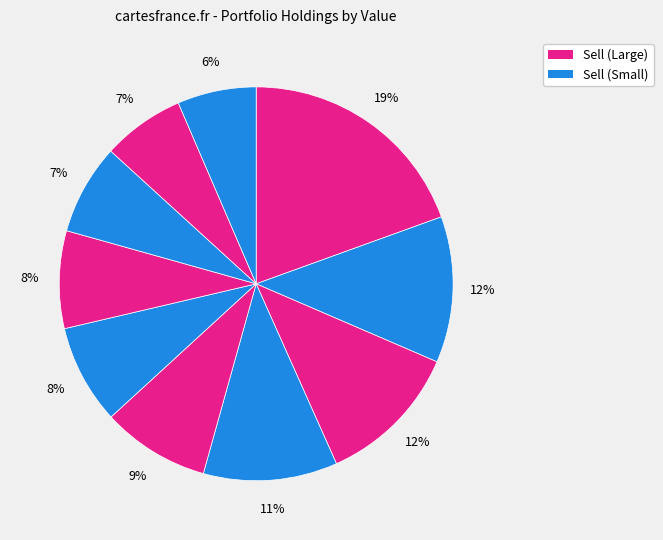

How many segments does this pie chart have?

10